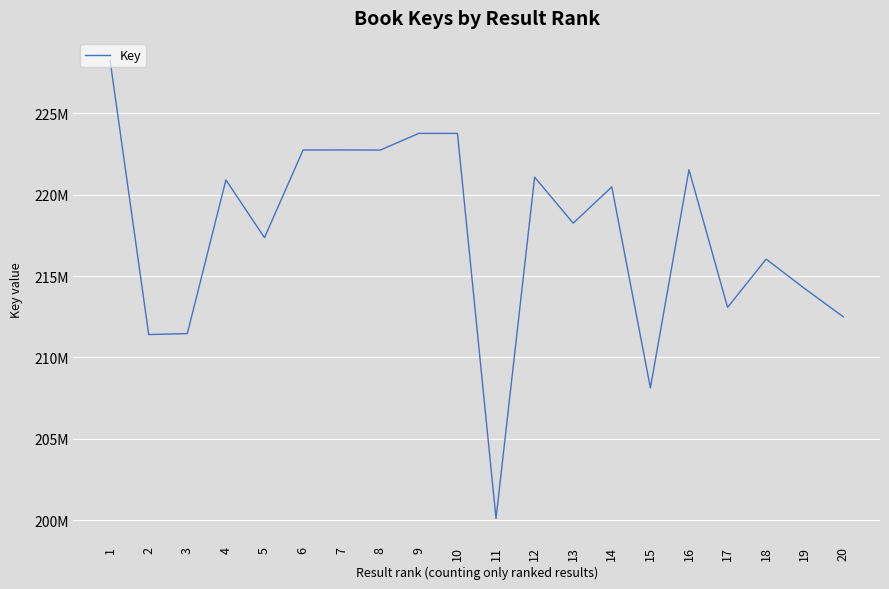

Is it true that the value at 1 is 369015308?

False